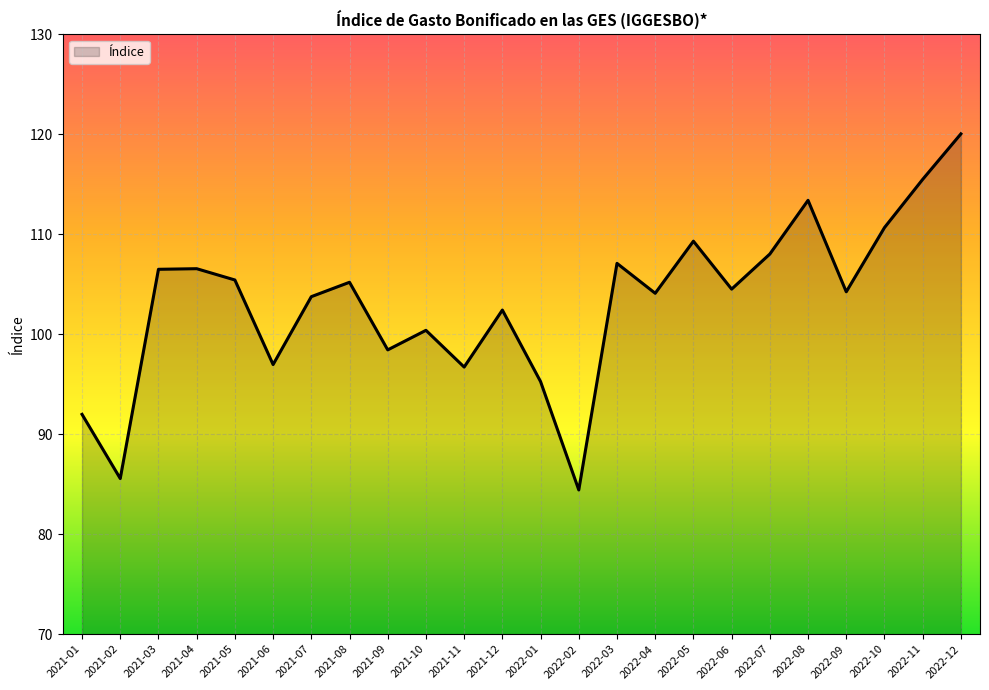

What is the sum of the values at 2021-08 and 2021-01?

197.2